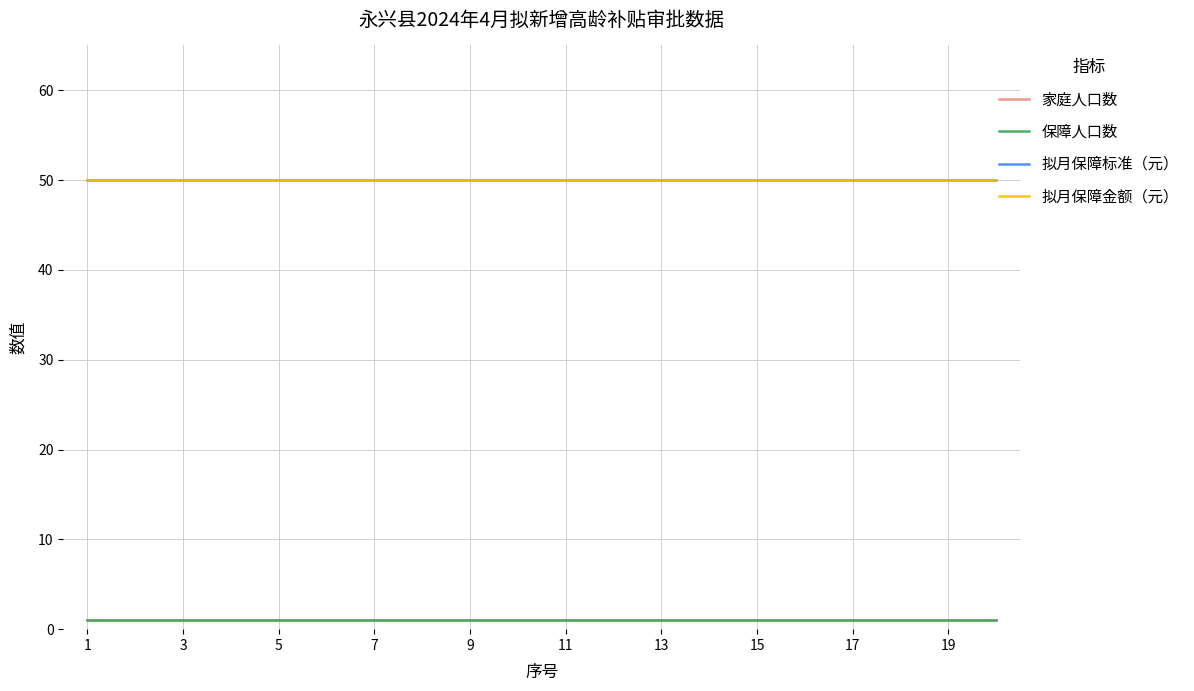

Which category has the lowest value in the 家庭人口数 series?

1